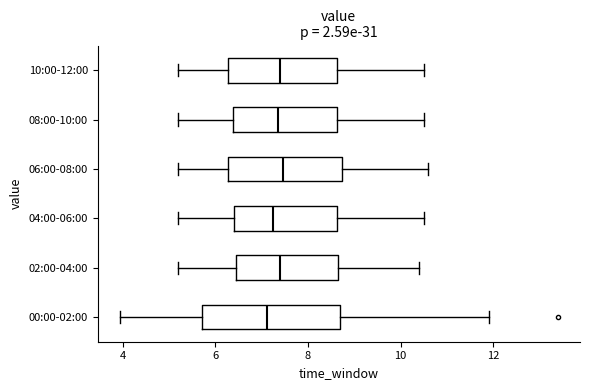

Where does the median line of the box for 08:00-10:00 sit on the x-axis? The values are not printed on the chart, so give them approximately, as read against the axis.

7.4